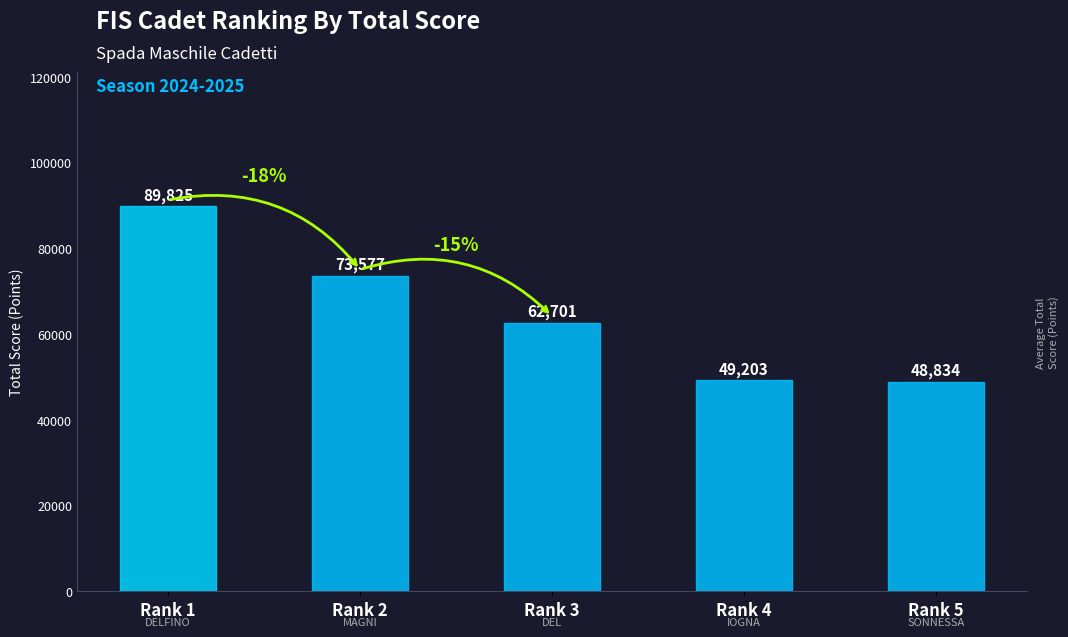

The chart shows a value of 24871.3 at Rank 4. True or false?

False